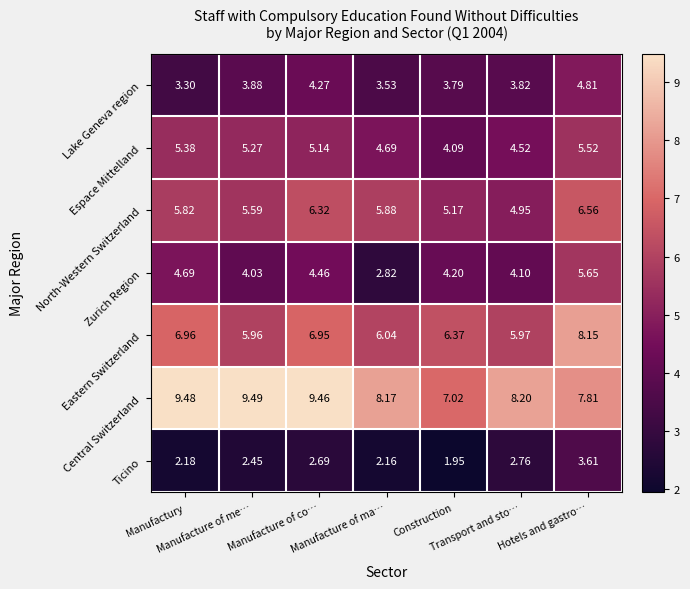

Which series has the largest total across all categories?

Central Switzerland